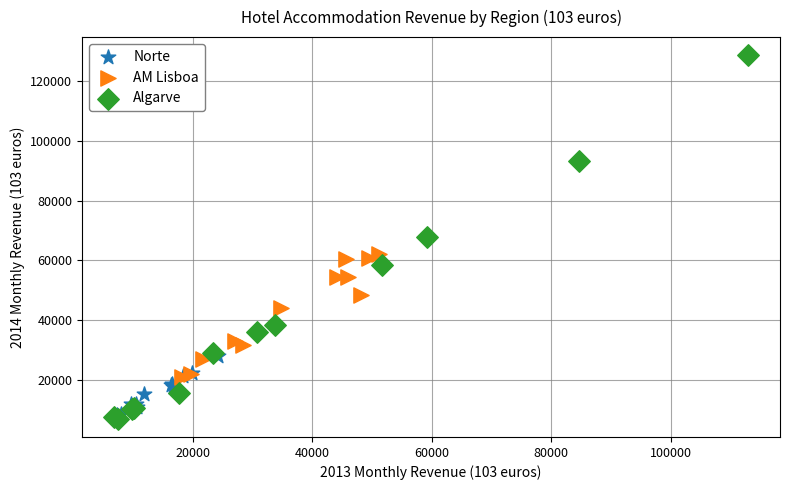

Which series has the widest spread of Y values?

Algarve